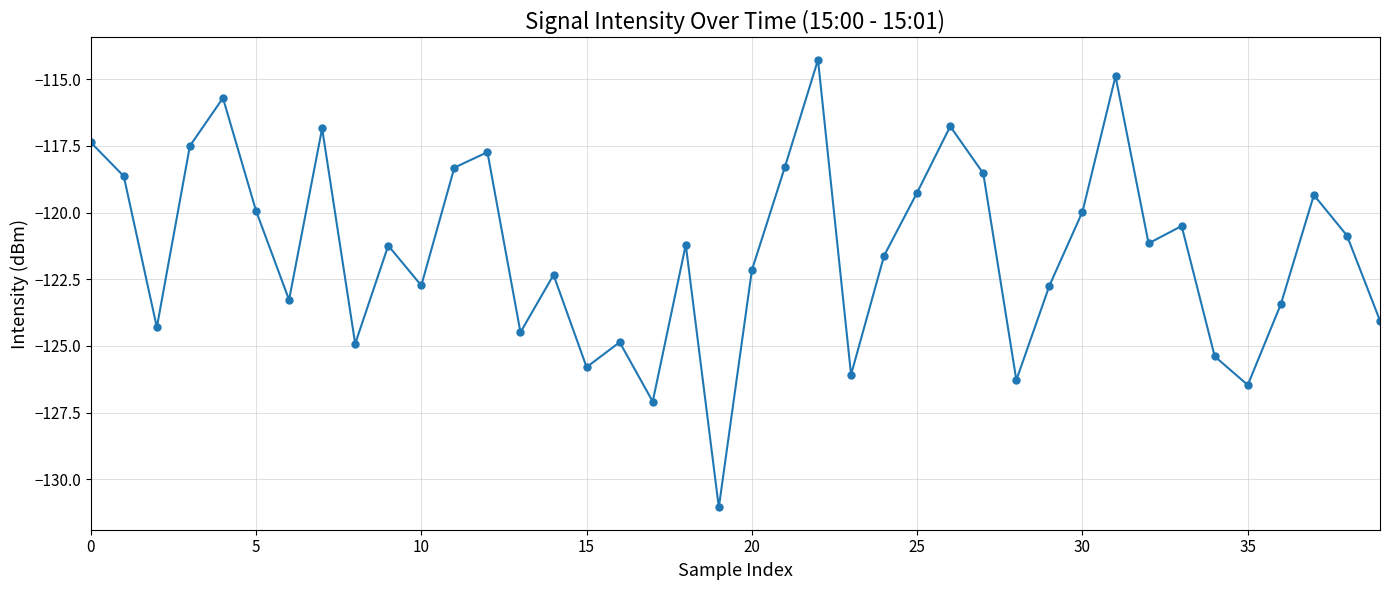

How many points are lower than both their immediate neighbors (excluding endpoints)?

12